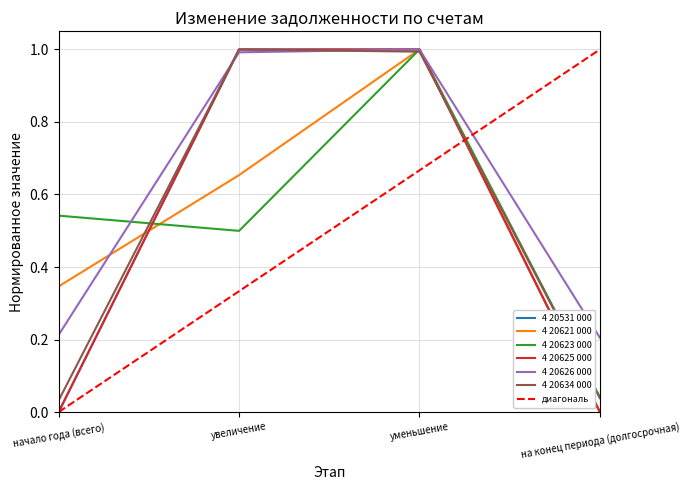

What position from the left is уменьшение?

3